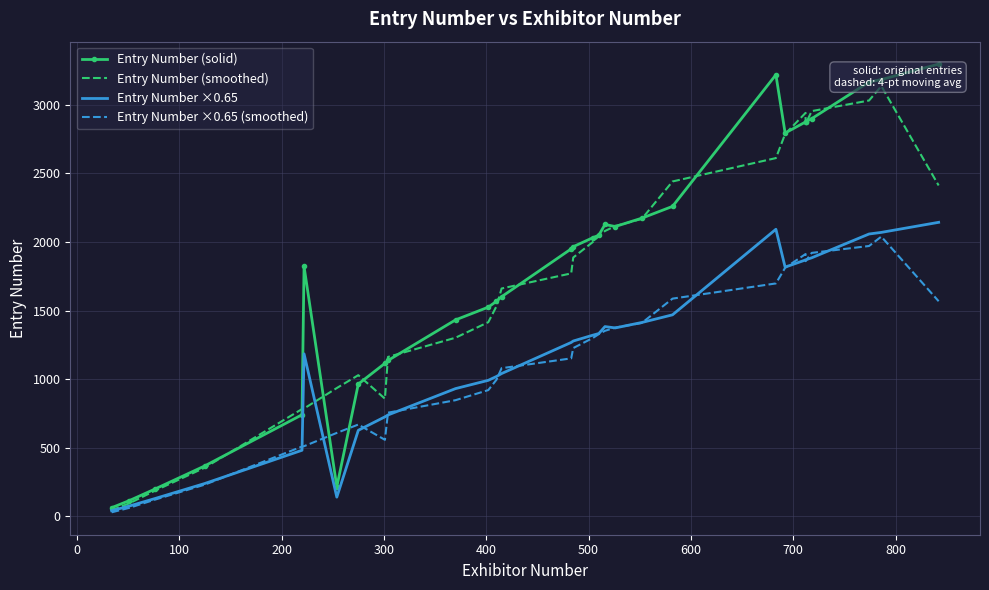

What are all the series names shown in the legend?

Entry Number (solid), Entry Number (smoothed), Entry Number ×0.65, Entry Number ×0.65 (smoothed)